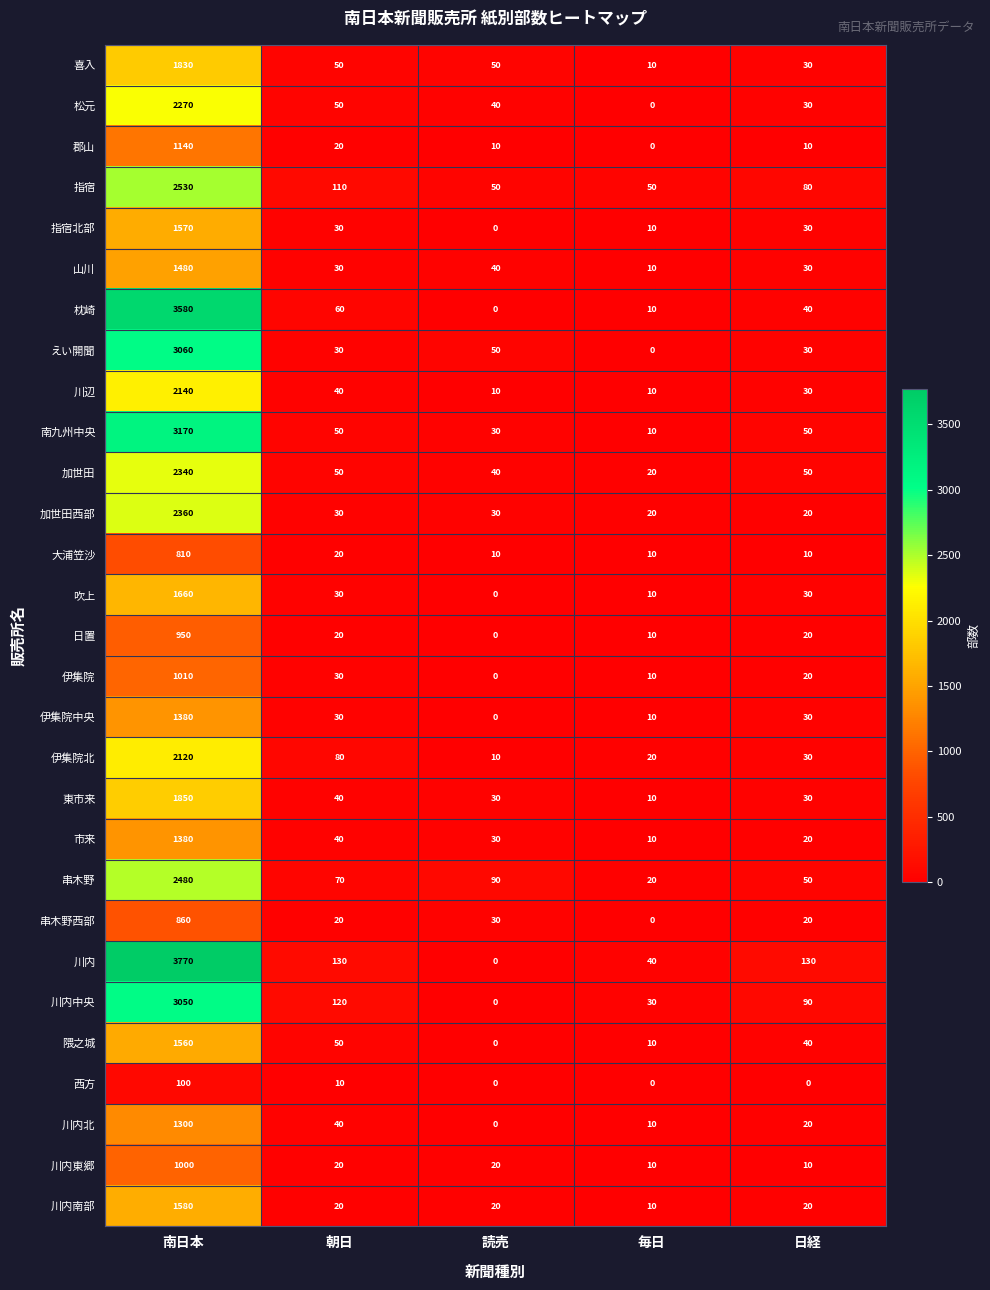

At which label does 隈之城 first exceed 40?

南日本